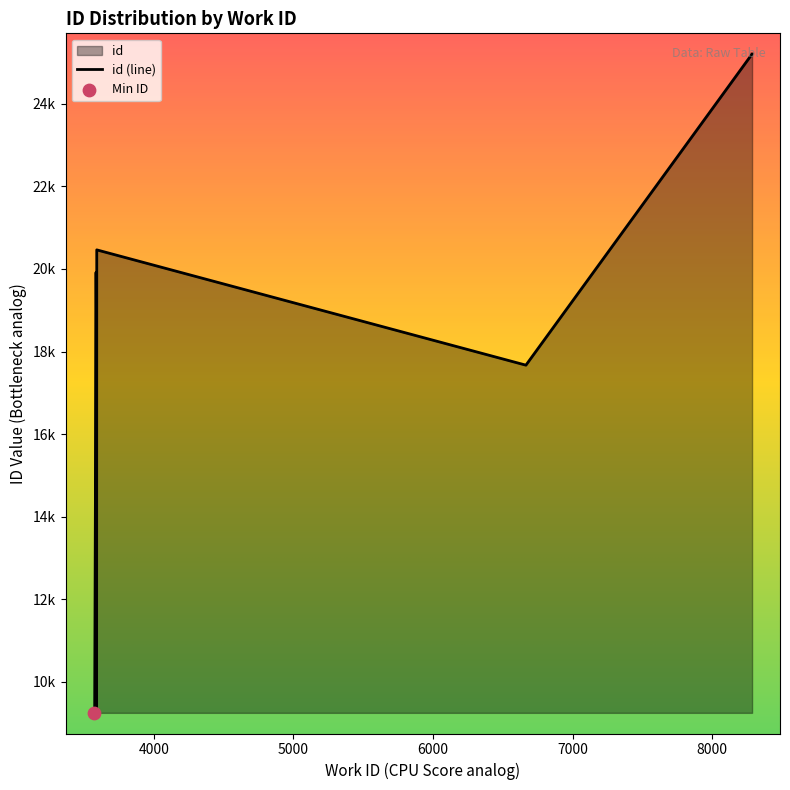

Approximately how many times larger is the value at 3568 compared to 3586?

0.5